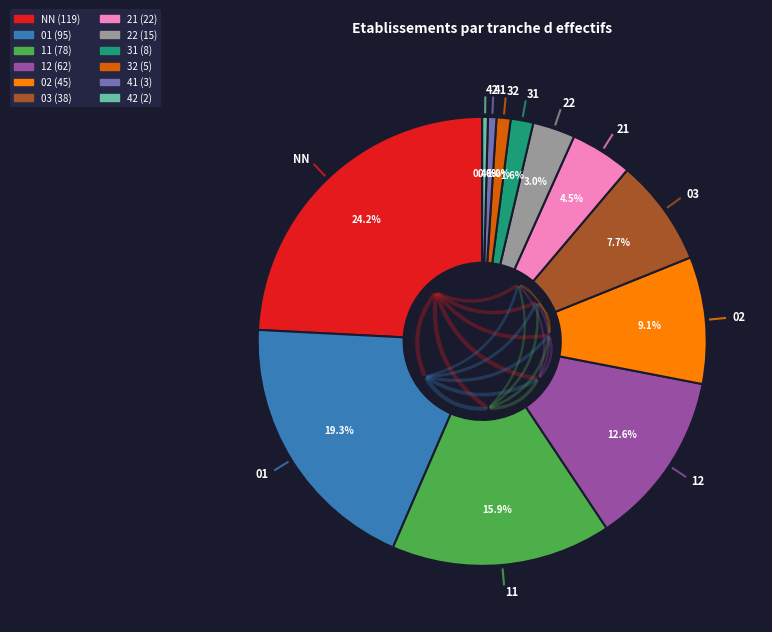

How many segments does this pie chart have?

12